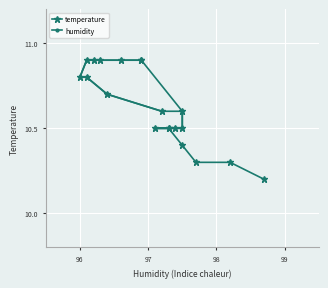

What is the difference between the second highest and second lowest values?

0.6